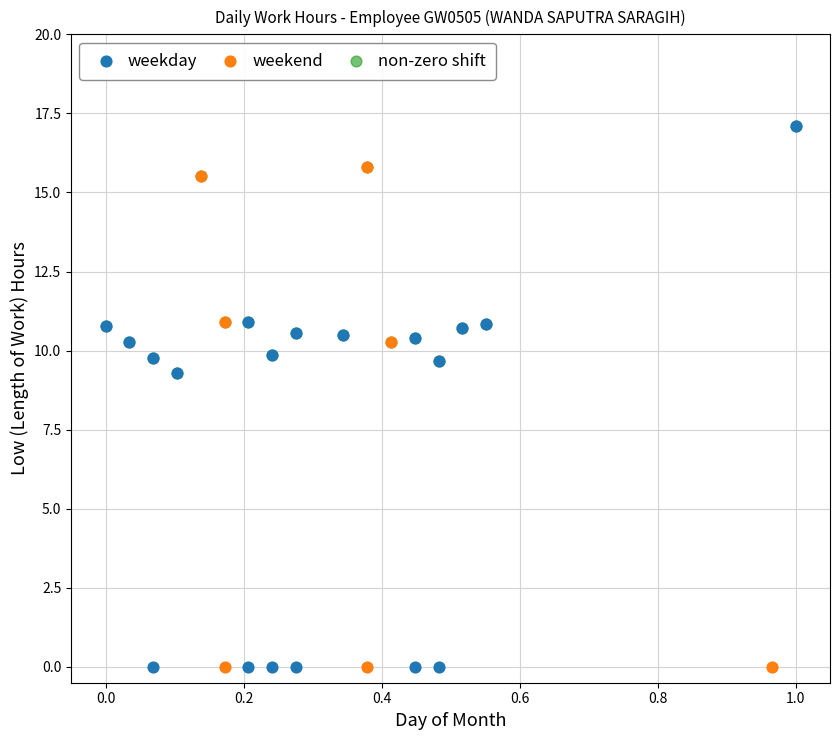

Which series has the widest spread of Y values?

weekday